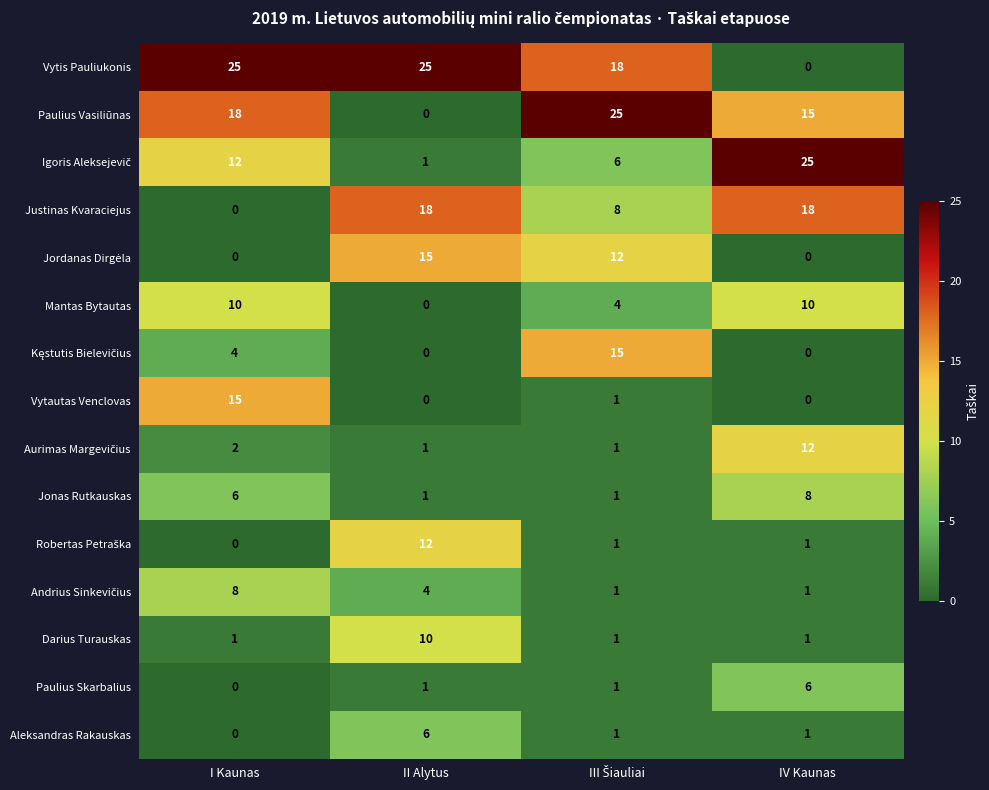

Which series has the largest total across all categories?

Vytis Pauliukonis